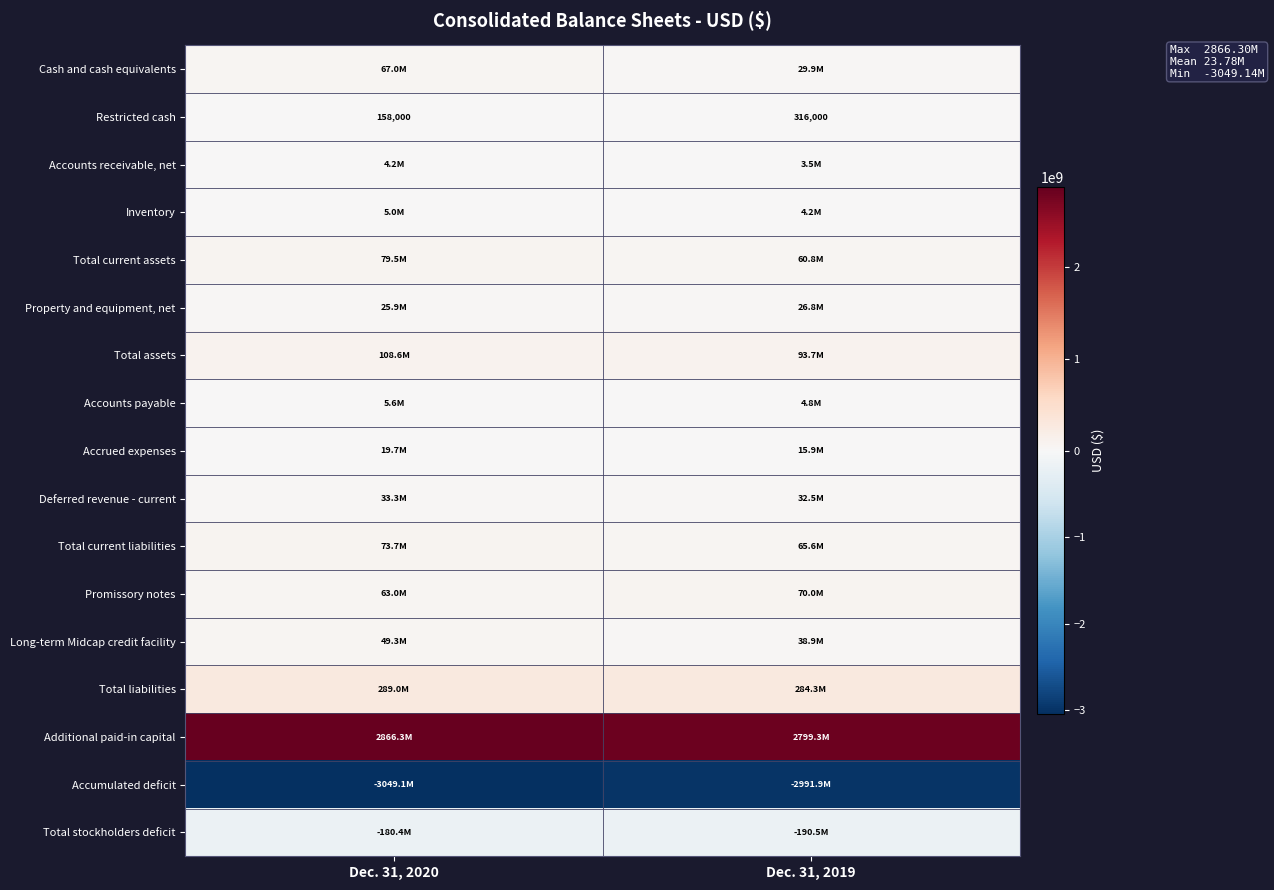

How many data points does each series have?

2